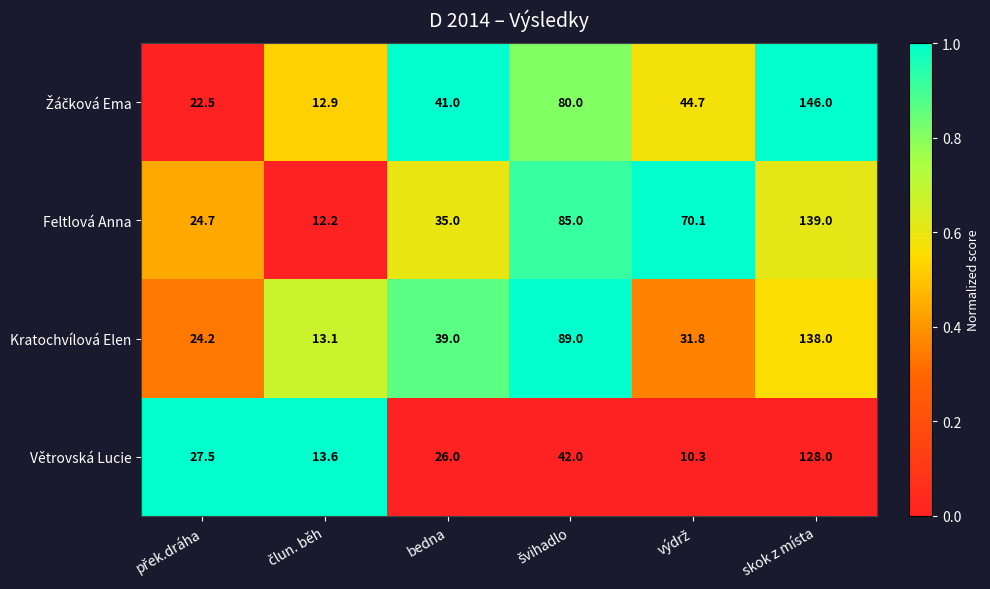

What is the difference between the maximum and minimum values in the Větrovská Lucie series?

117.7